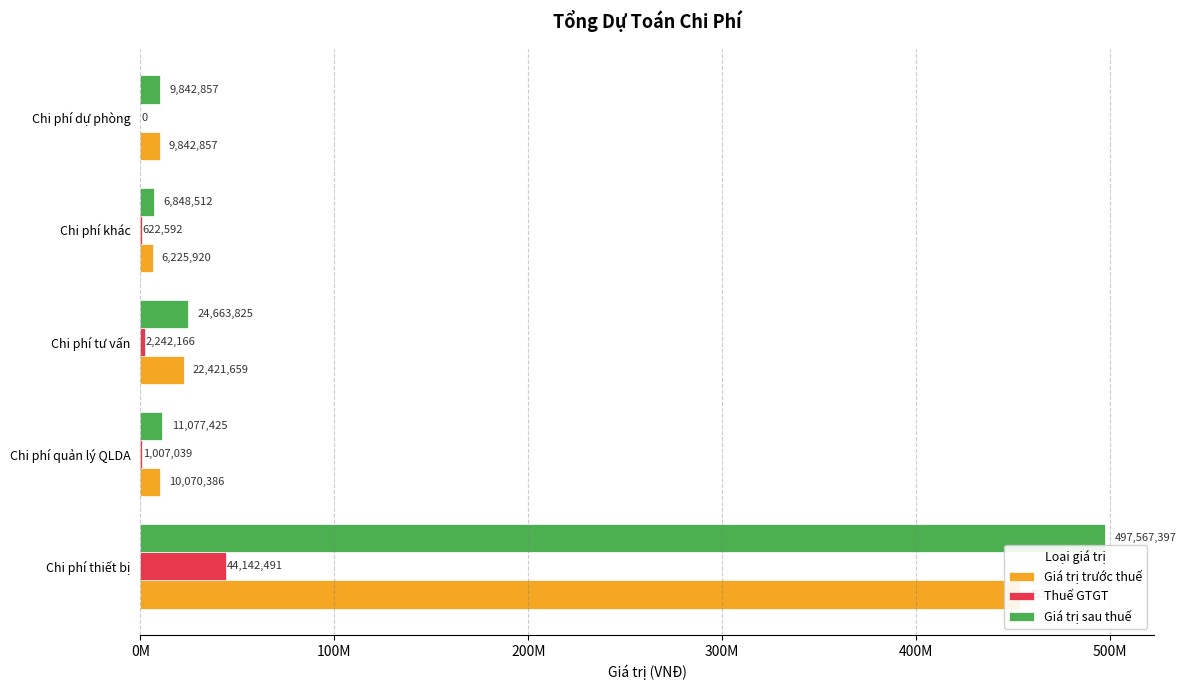

List the series in order of their peak value, highest first.

Giá trị sau thuế, Giá trị trước thuế, Thuế GTGT